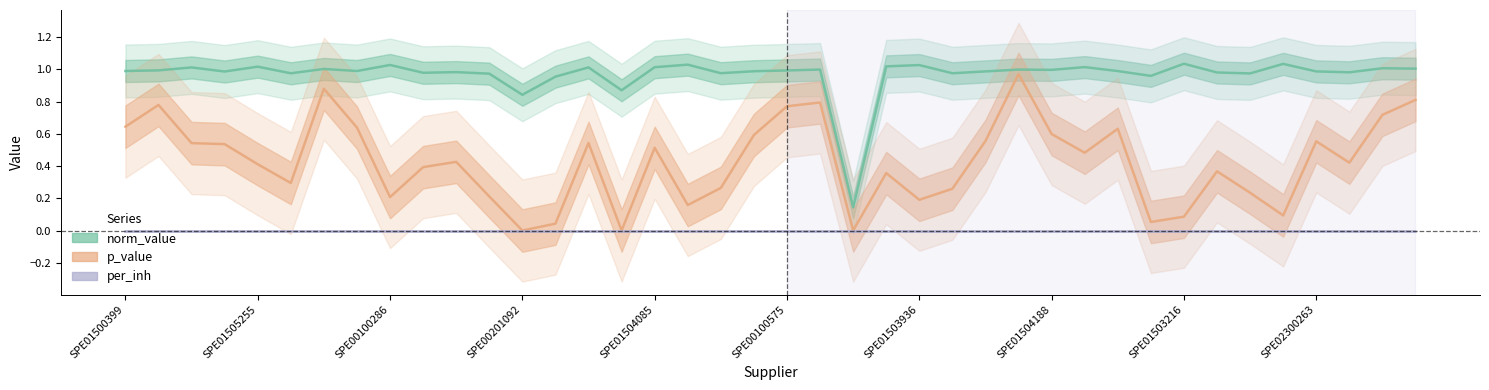

At 13, list the series in order from largest to smallest.

norm_value, p_value, per_inh